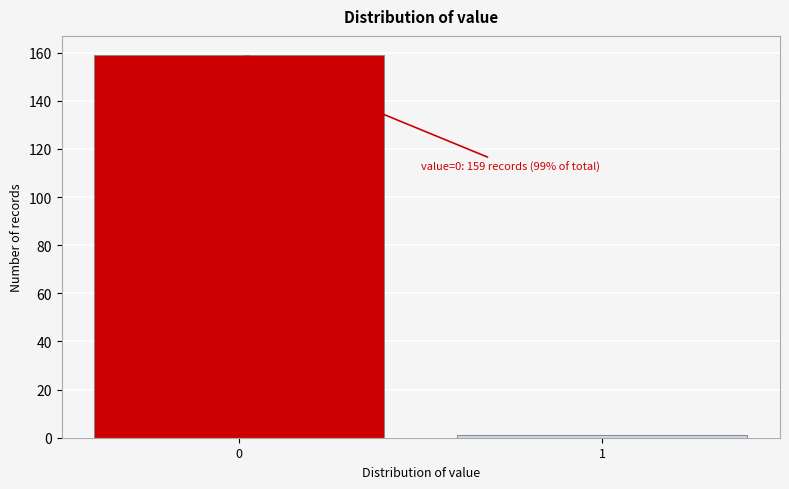

Reading left to right, transcribe all the data shown in this chart.

0=159	1=1